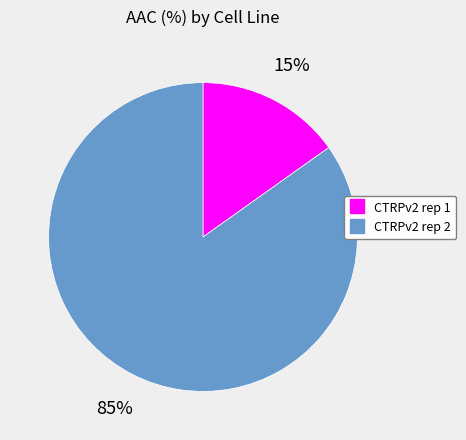

To the nearest percent, what percentage of the pie is CTRPv2 rep 2?

85%